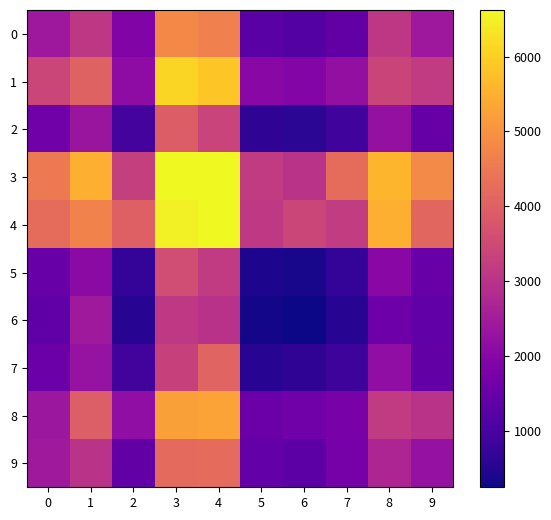

What is the greatest value displayed?

6623.0